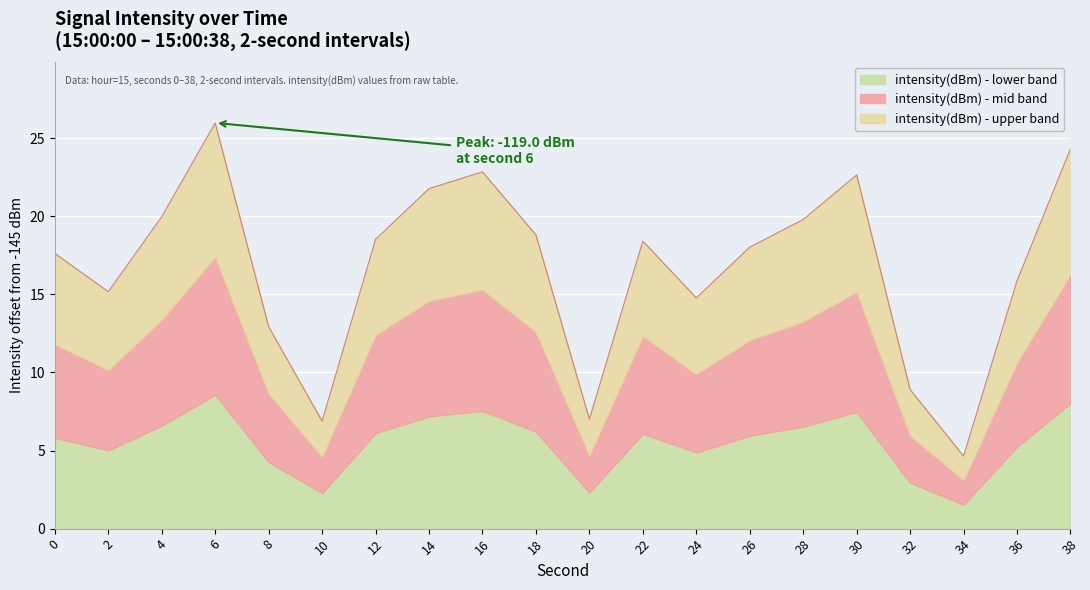

The value at 38 is 24.3. True or false?

True